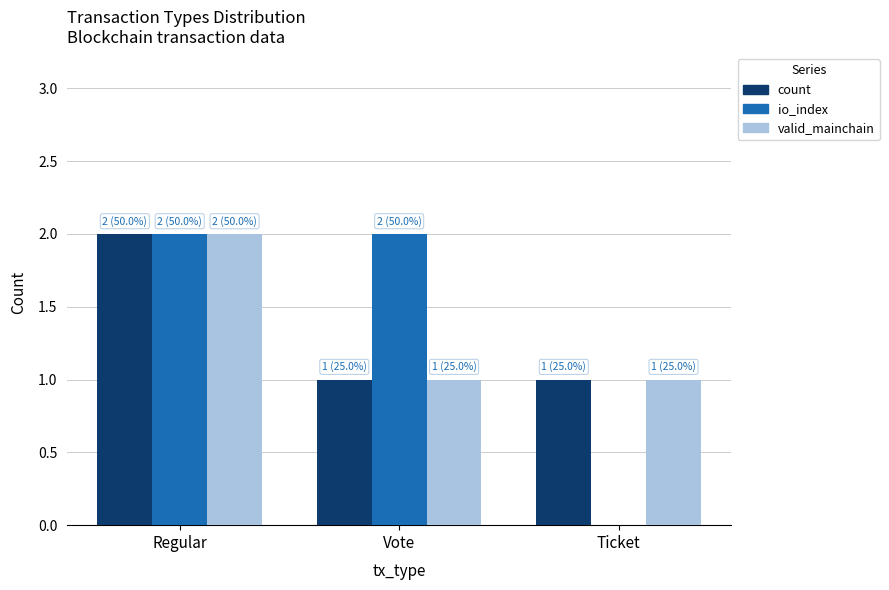

What is the sum of all count values?

4